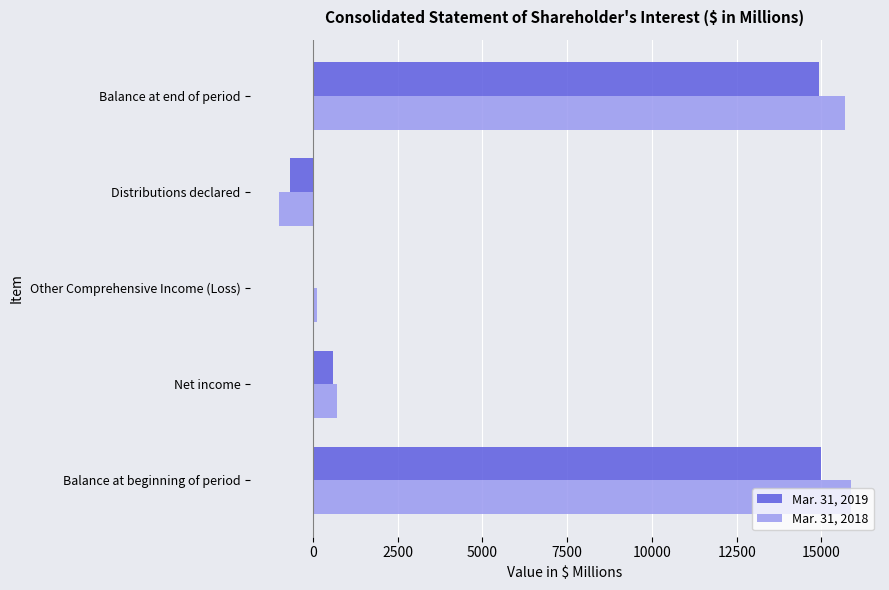

Between Net income and Balance at end of period, which series saw the biggest shift?

Mar. 31, 2018